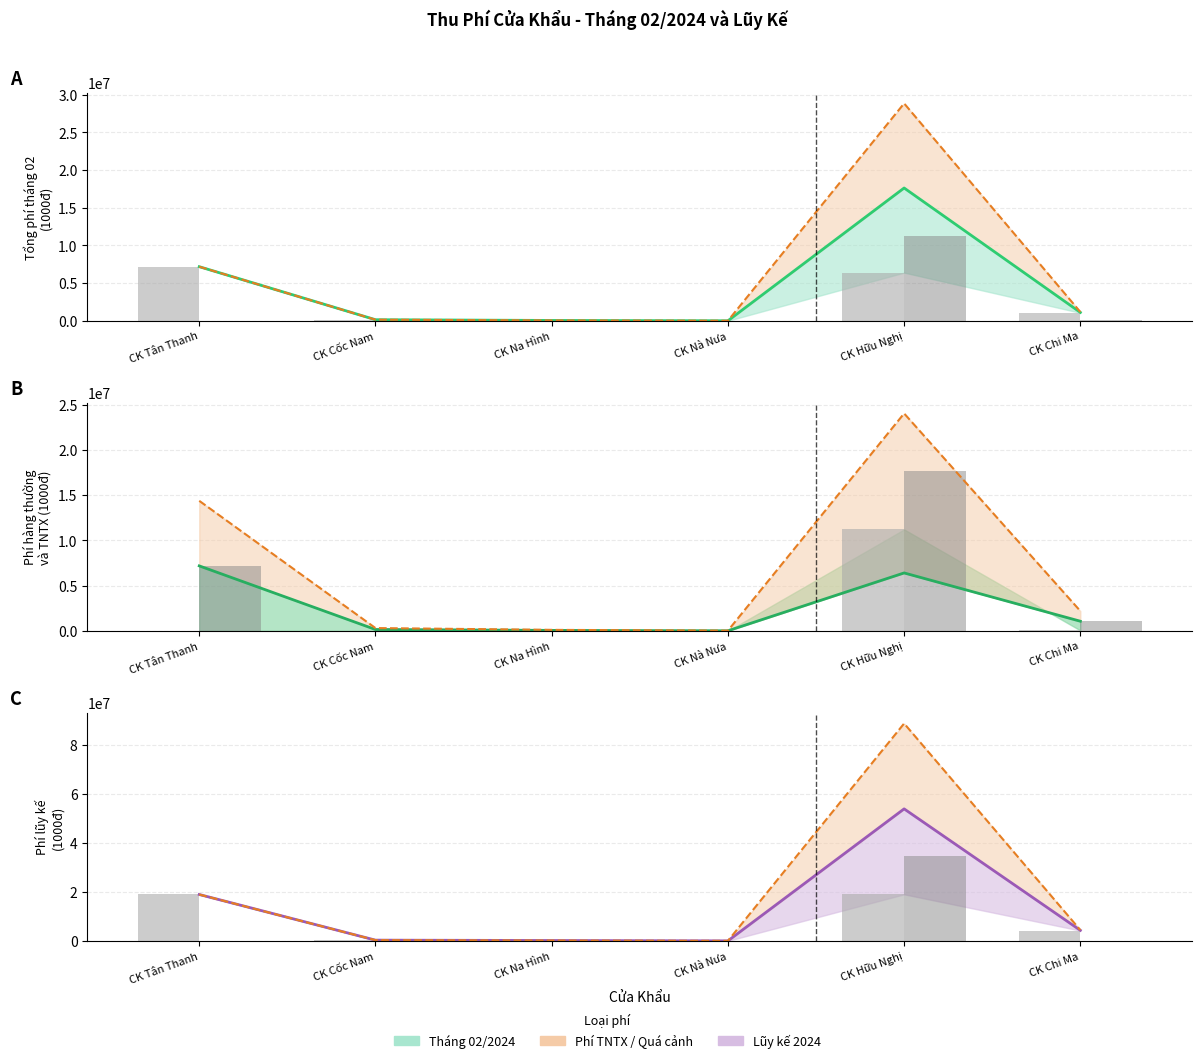

Are the bars horizontal?

No